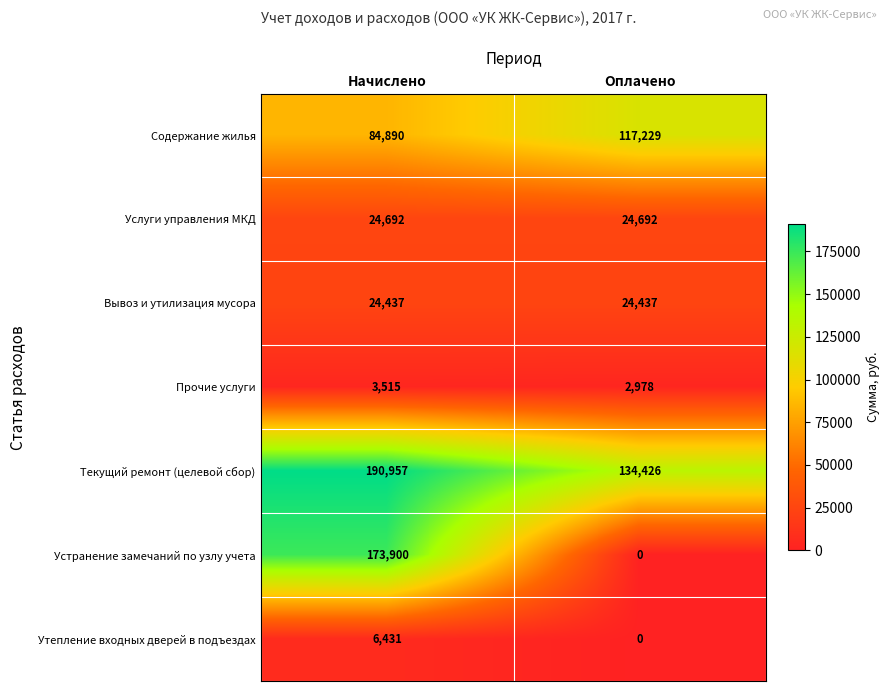

What is the difference between the highest and lowest values at Оплачено?

134426